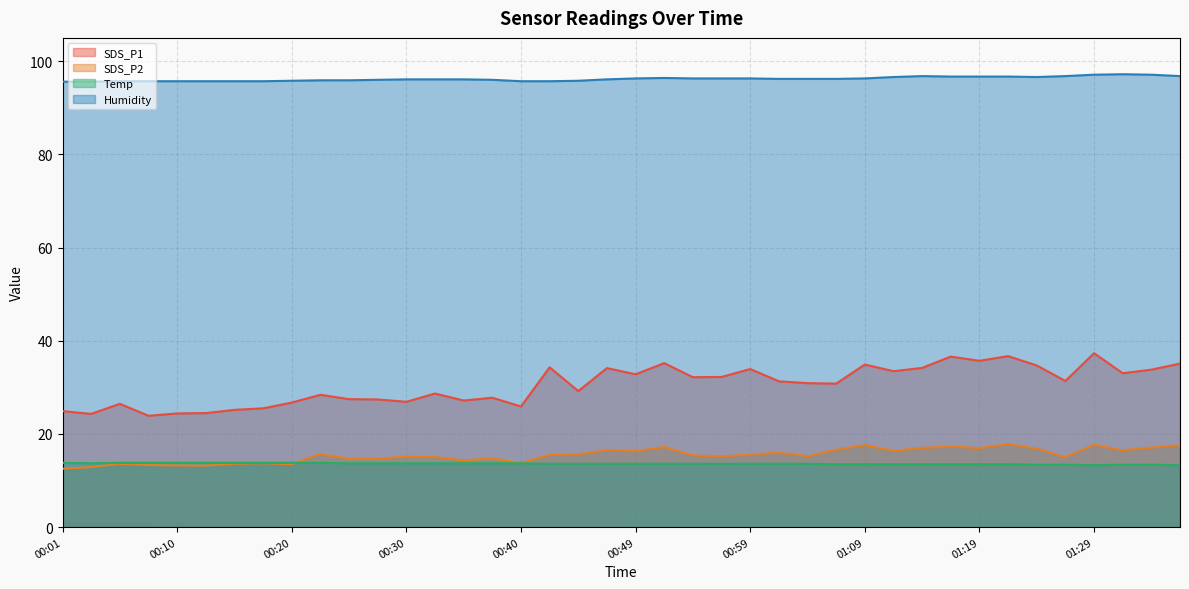

Does the chart display data point markers on the line(s)?

No